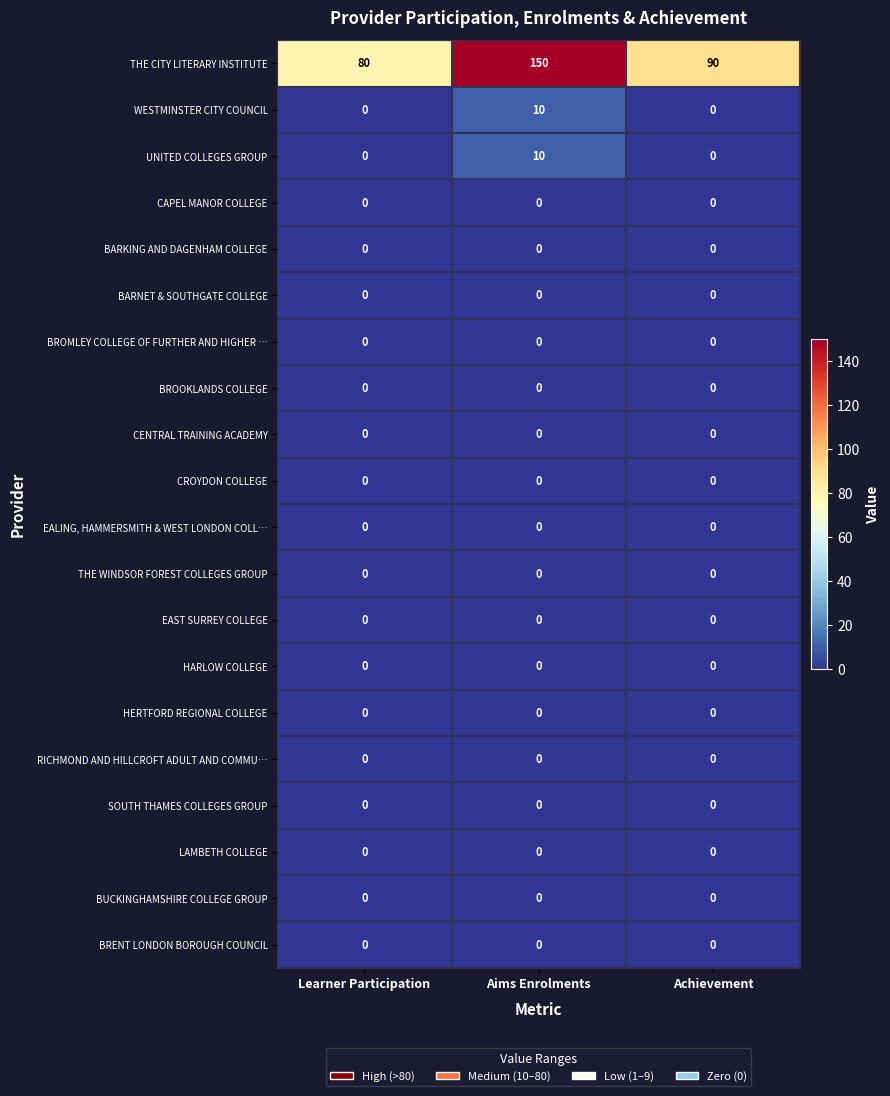

What is the spread (max minus min) of values at Aims Enrolments?

150